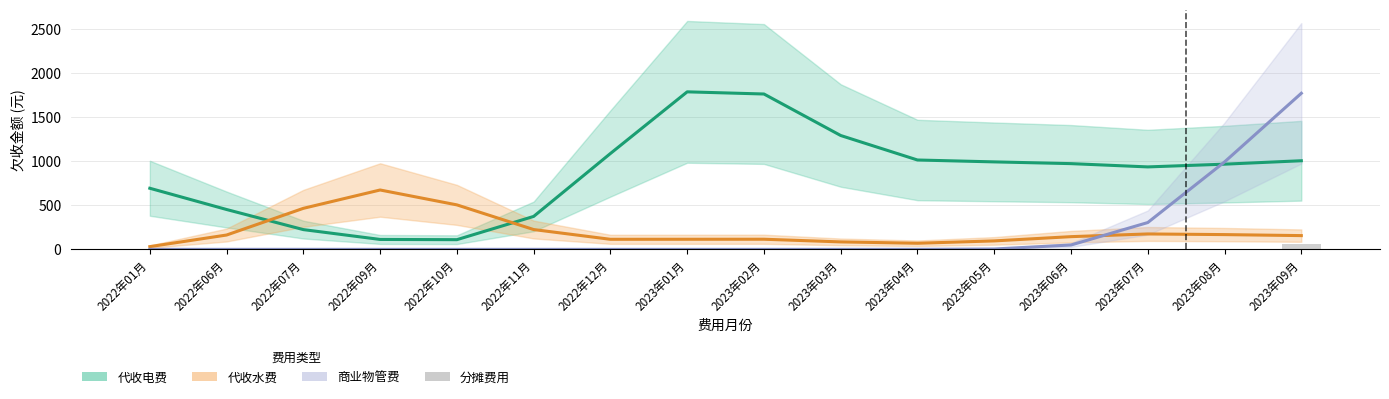

At which category is the sum across all series the highest?

2023年09月